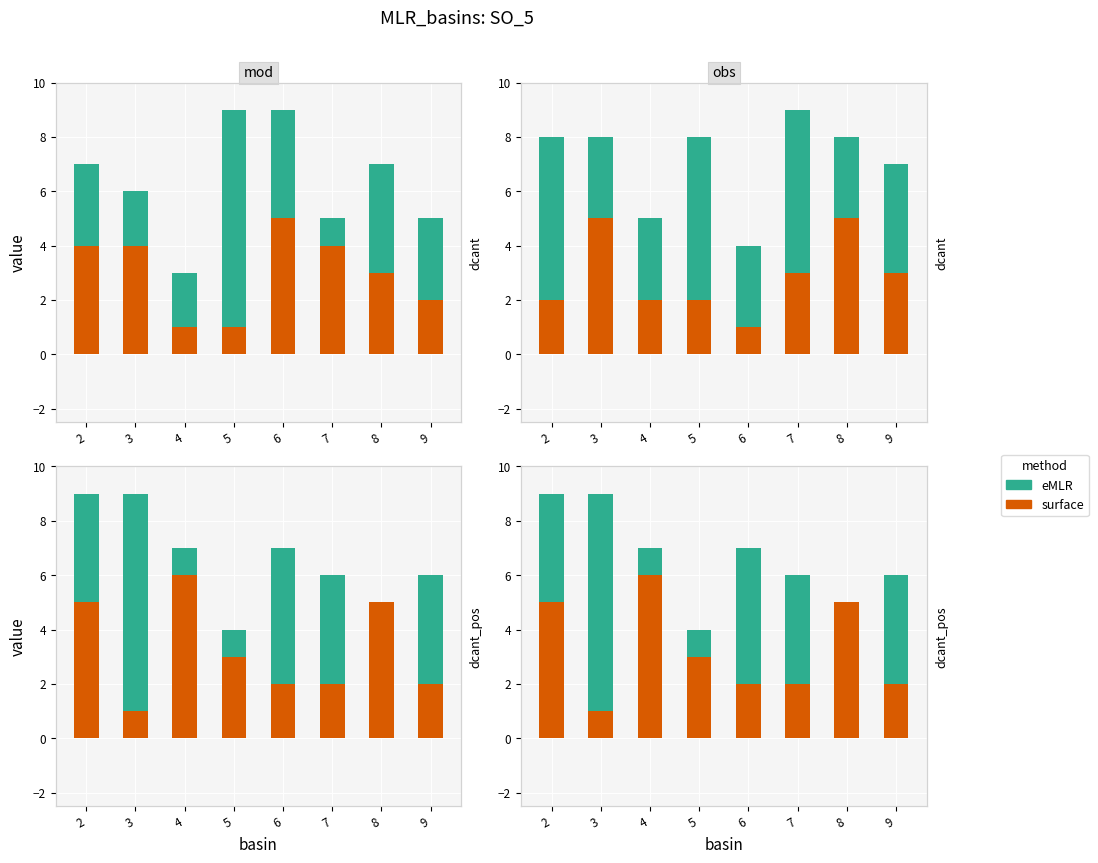

How many surface values are between 3 and 6?

5